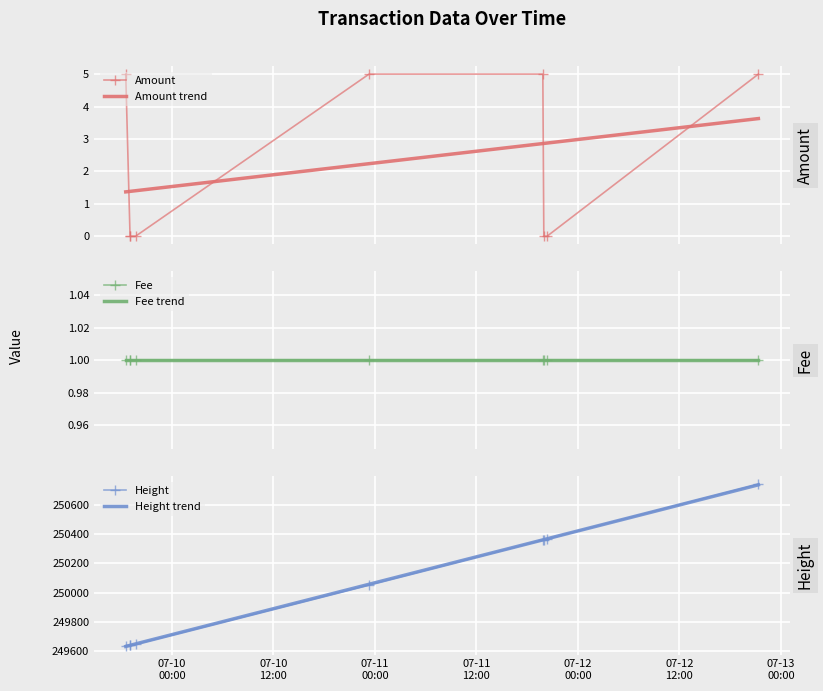

At which label does Height reach its minimum?

2016-07-09 18:33:14